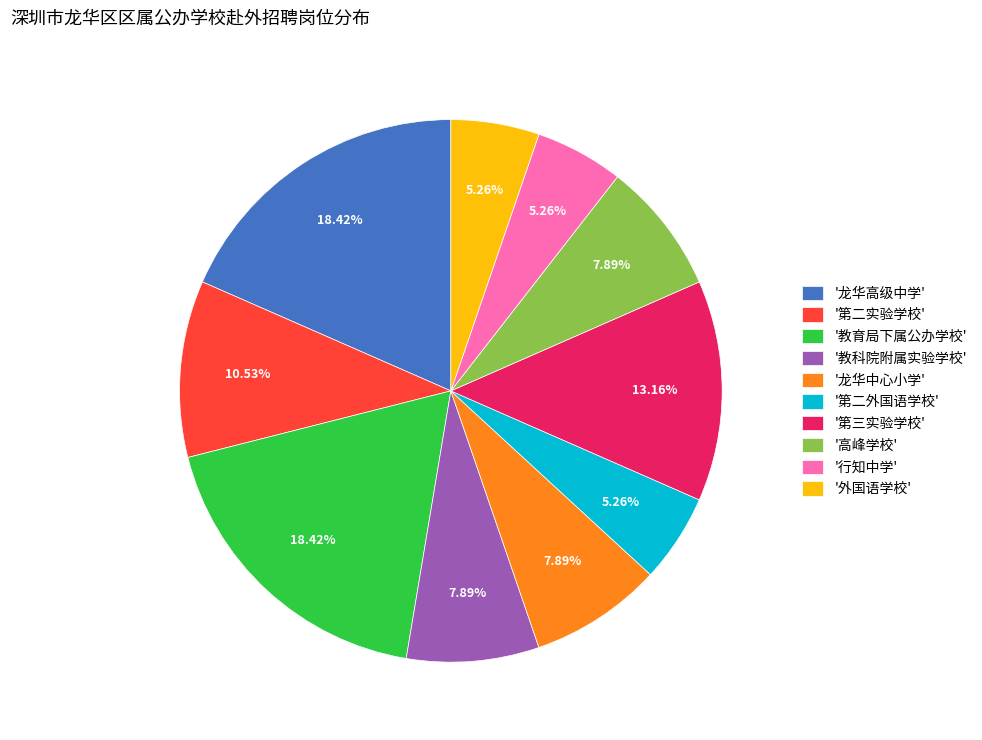

Combined, do '高峰学校' and '龙华中心小学' account for over 50%?

No